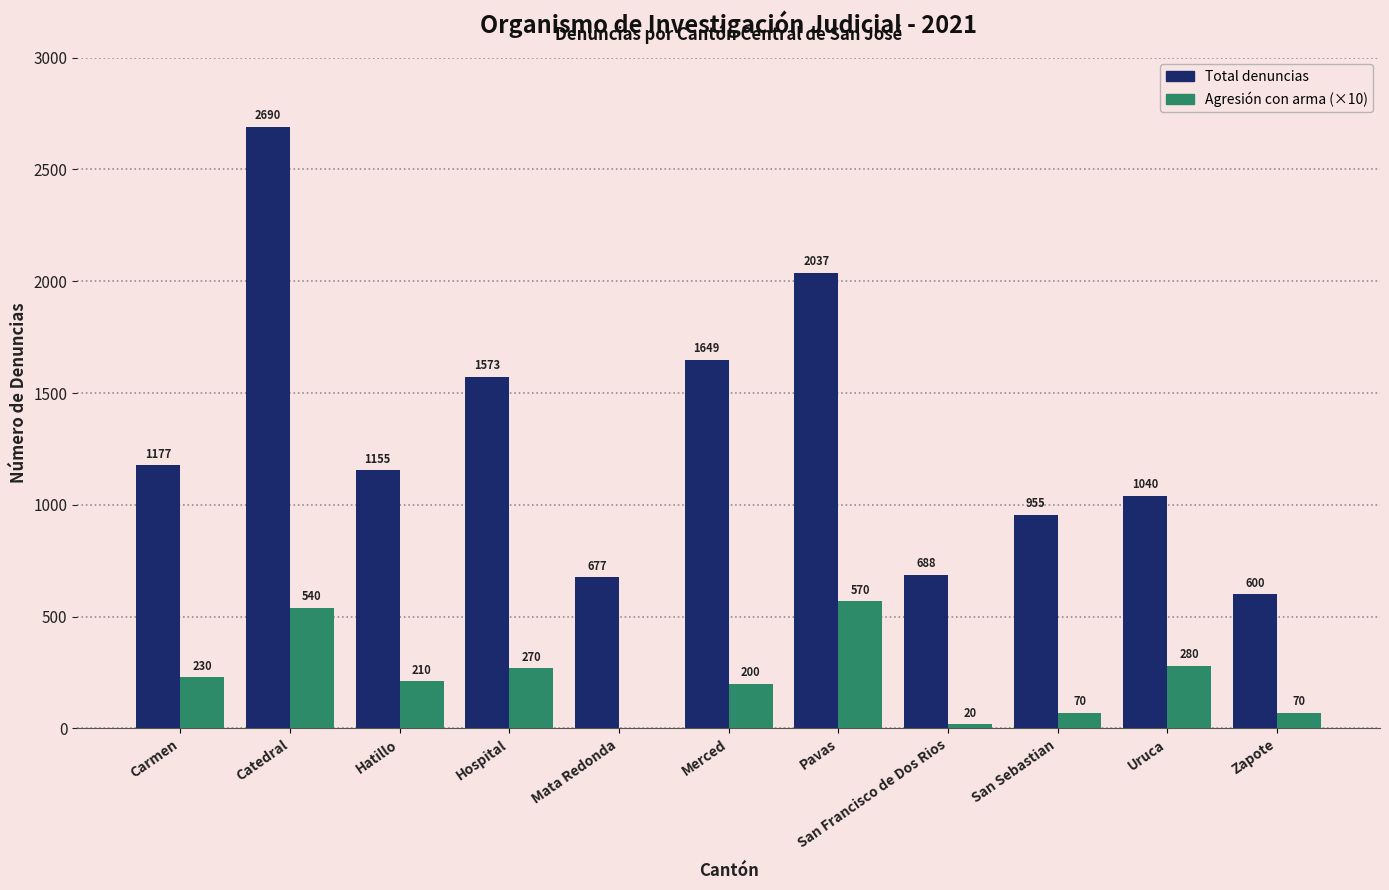

What is the greatest value displayed?

2690